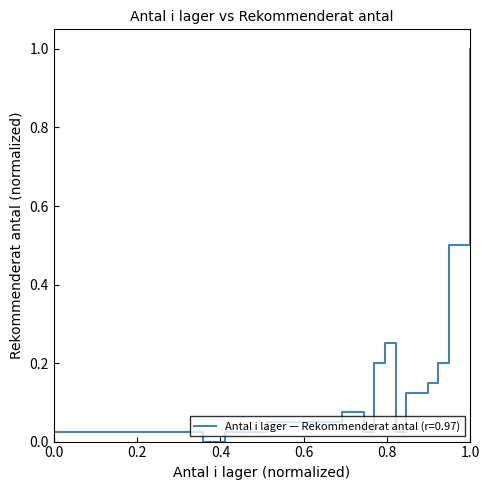

What is the difference between the maximum and minimum values?

1.0